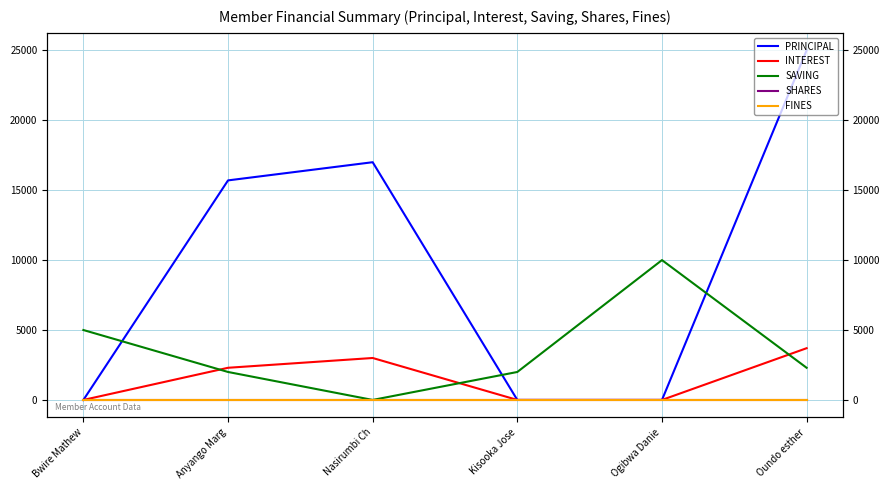

Is the value of INTEREST at Bwire Mathew greater than the value of PRINCIPAL at Ogibwa Danie?

No